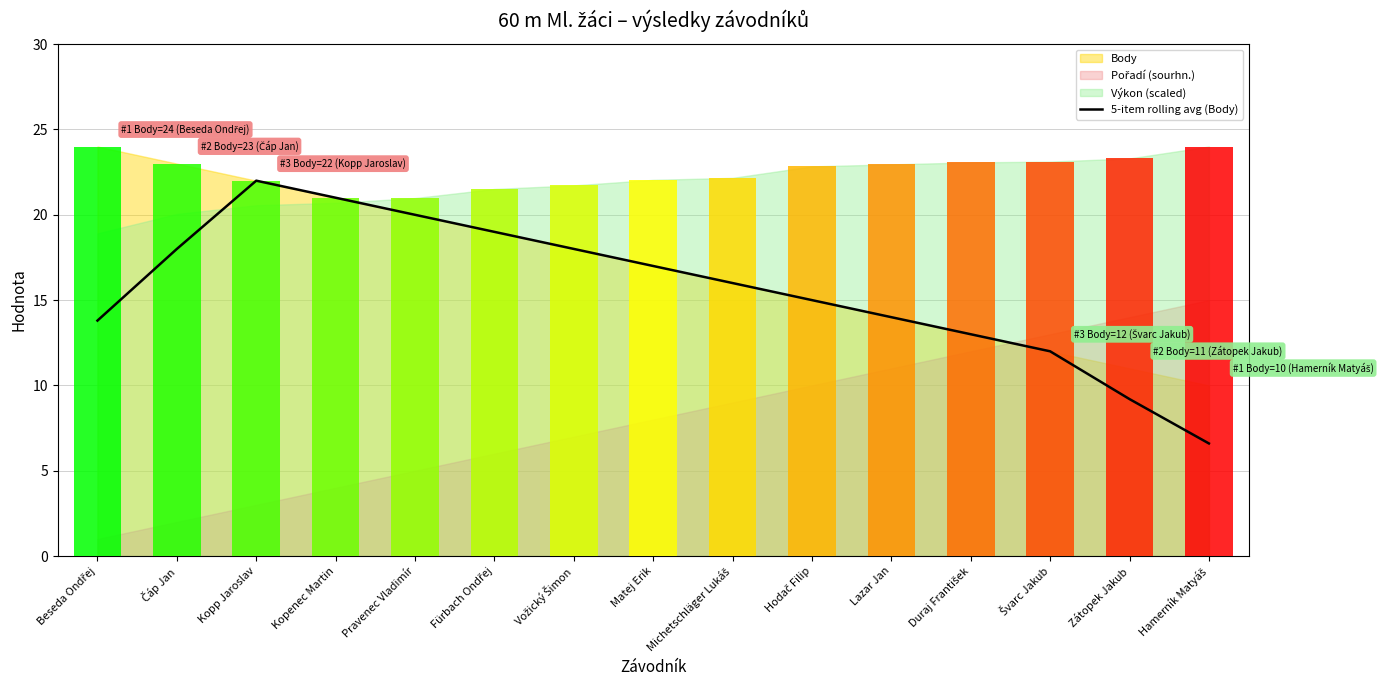

What is the value of the 4th bar from the left?

21.0